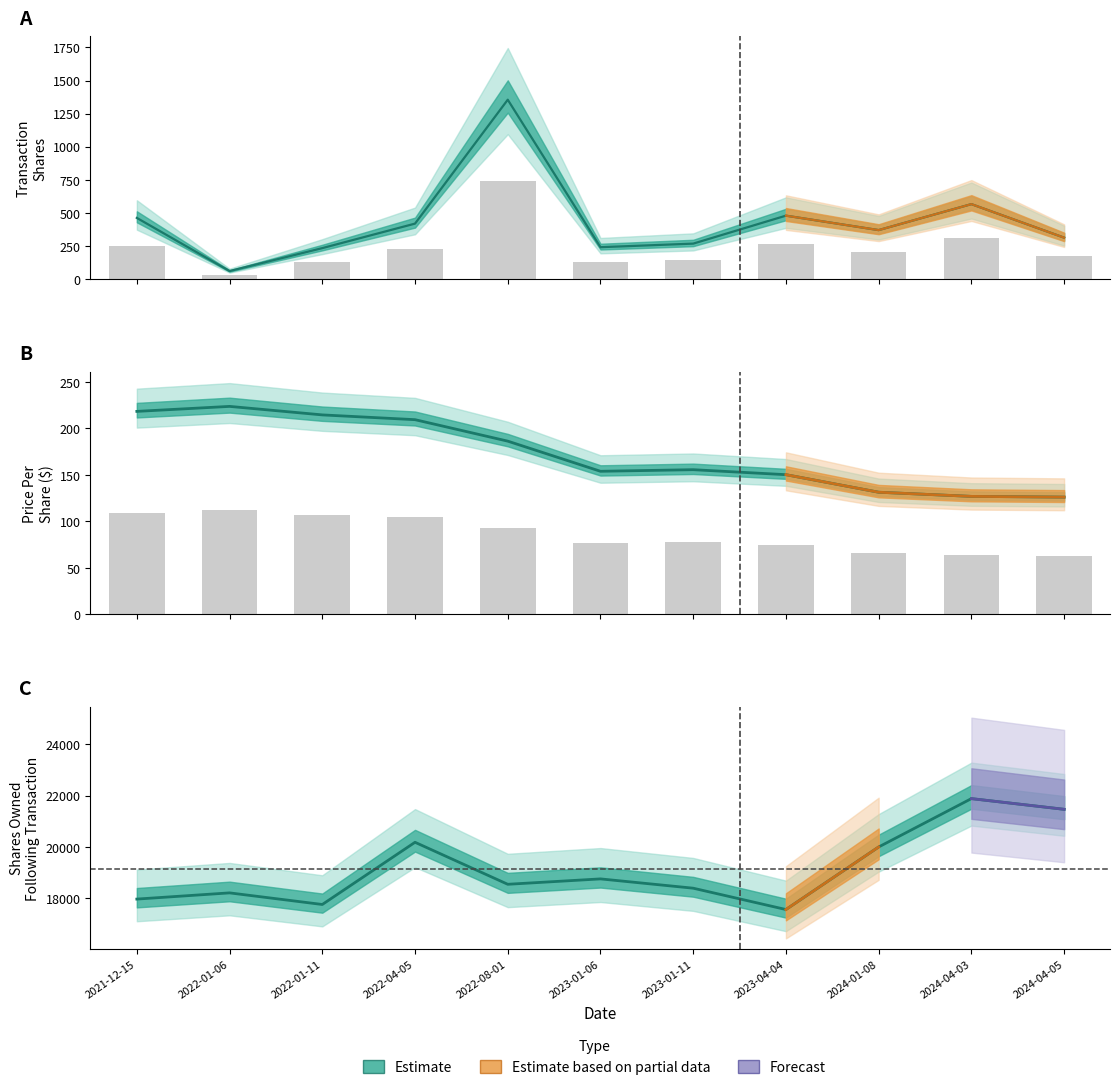

Reading left to right, what are all the values shown in this chart?

transactionShares: 2021-12-15=463.0	2022-01-06=62.0	2022-01-11=235.0	2022-04-05=420.0	2022-08-01=1355.0	2023-01-06=242.0	2023-01-11=269.0	2023-04-04=480.0	2024-01-08=371.0	2024-04-03=567.0	2024-04-05=314.0
transactionPricePerShare: 2021-12-15=218.3	2022-01-06=223.6	2022-01-11=214.5	2022-04-05=209.4	2022-08-01=186.3	2023-01-06=153.8	2023-01-11=155.6	2023-04-04=150.2	2024-01-08=131.3	2024-04-03=126.9	2024-04-05=126.1
sharesOwnedFollowingTransaction: 2021-12-15=17969.0	2022-01-06=18211.0	2022-01-11=17759.0	2022-04-05=20180.0	2022-08-01=18545.0	2023-01-06=18755.0	2023-01-11=18393.0	2023-04-04=17563.0	2024-01-08=19997.0	2024-04-03=21879.0	2024-04-05=21463.0